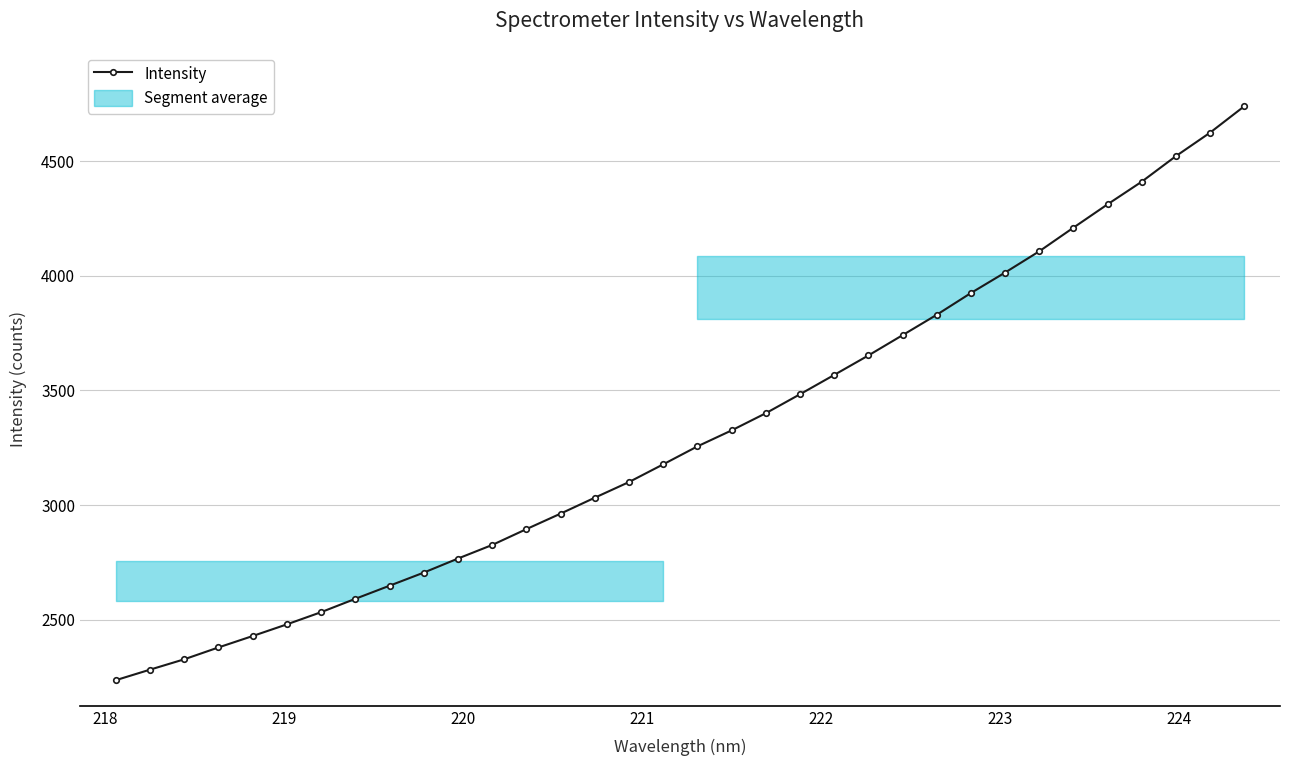

What is the value of the Intensity point at the 10th from the left?

2705.2